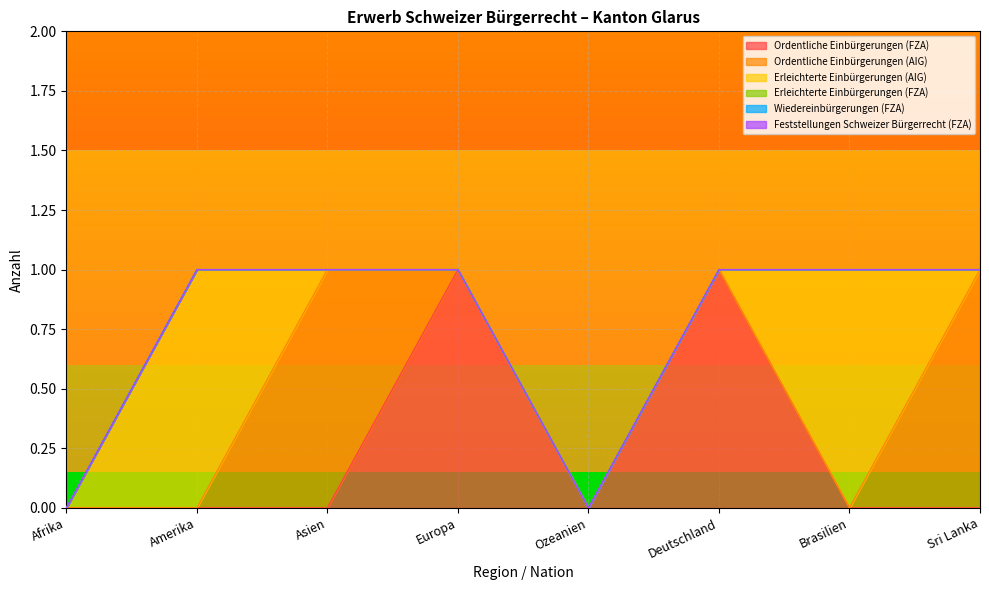

List the series in order of their peak value, highest first.

Ordentliche Einbürgerungen (FZA), Ordentliche Einbürgerungen (AIG), Erleichterte Einbürgerungen (AIG), Erleichterte Einbürgerungen (FZA), Wiedereinbürgerungen (FZA), Feststellungen Schweizer Bürgerrecht (FZA)